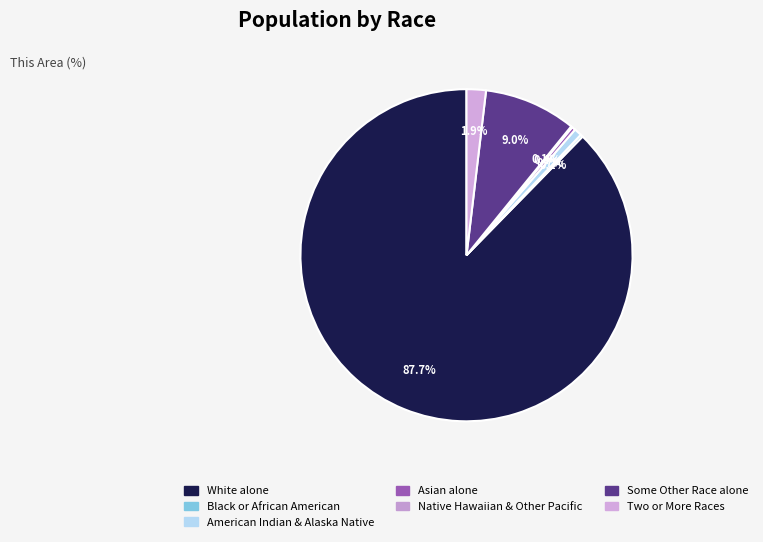

What is the majority slice?

White alone